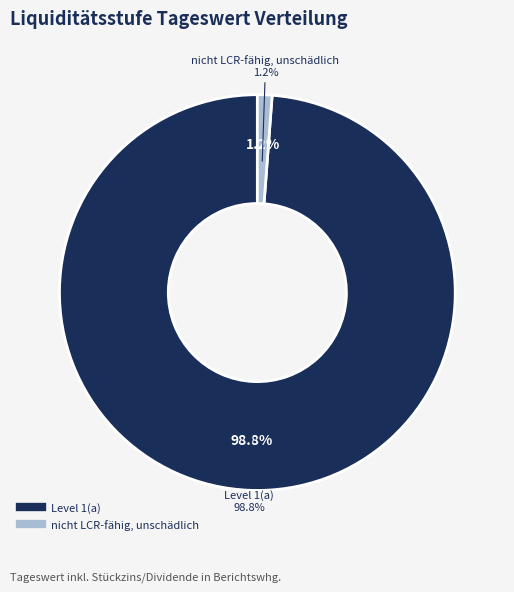

What is the change in value from Level 1(a) to nicht LCR-fähig, unschädlich?

-312498030.4